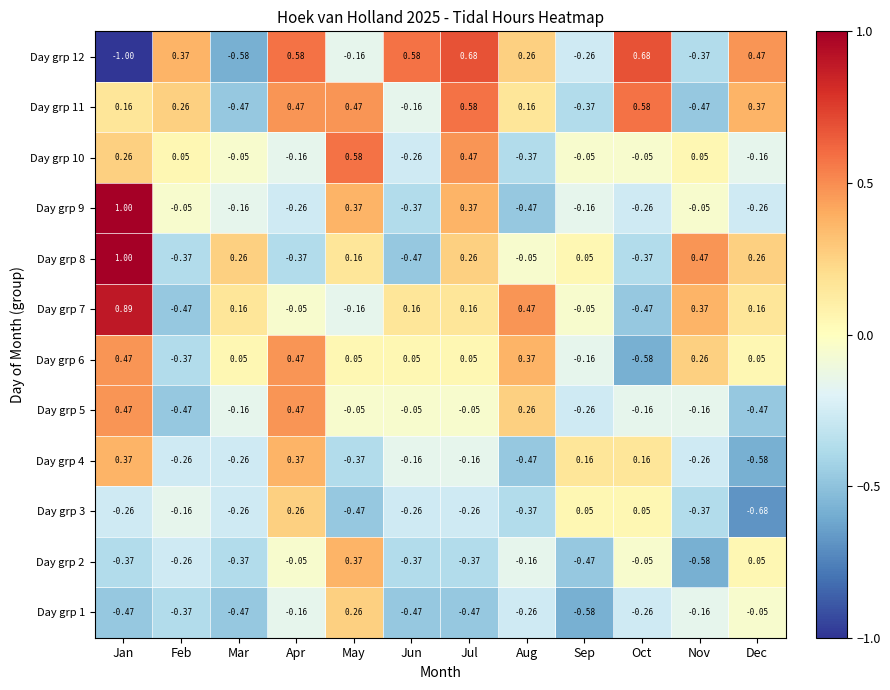

How many values in Day grp 6 are below zero?

3